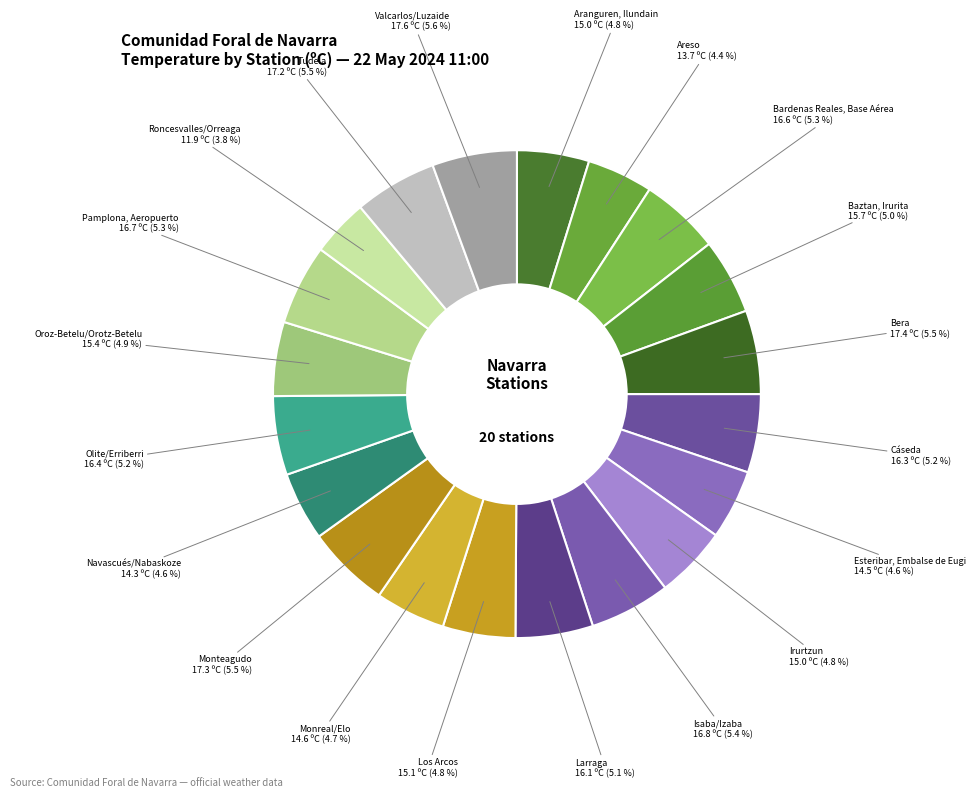

Rank the categories by value from lowest to highest.

Roncesvalles/Orreaga, Areso, Navascués/Nabaskoze, Esteribar, Embalse de Eugi, Monreal/Elo, Aranguren, Ilundain, Irurtzun, Los Arcos, Oroz-Betelu/Orotz-Betelu, Baztan, Irurita, Larraga, Cáseda, Olite/Erriberri, Bardenas Reales, Base Aérea, Pamplona, Aeropuerto, Isaba/Izaba, Tudela, Monteagudo, Bera, Valcarlos/Luzaide